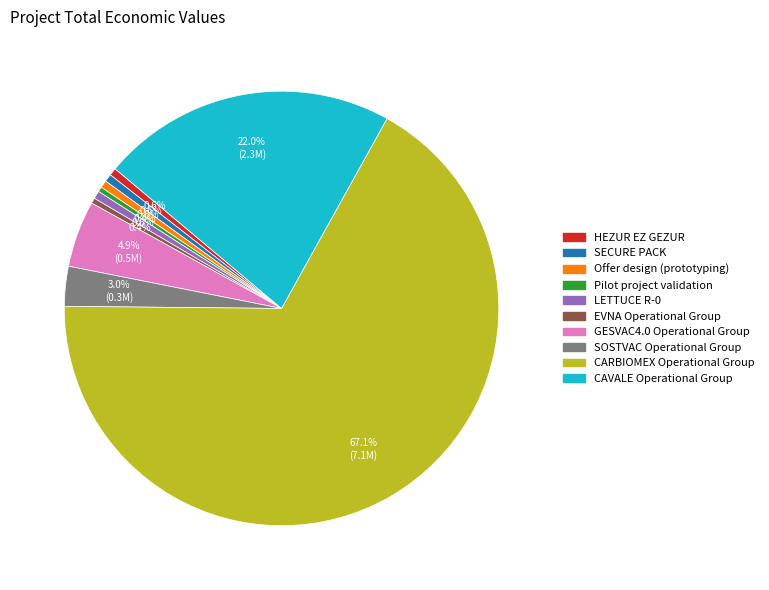

What is the majority slice?

CARBIOMEX Operational Group